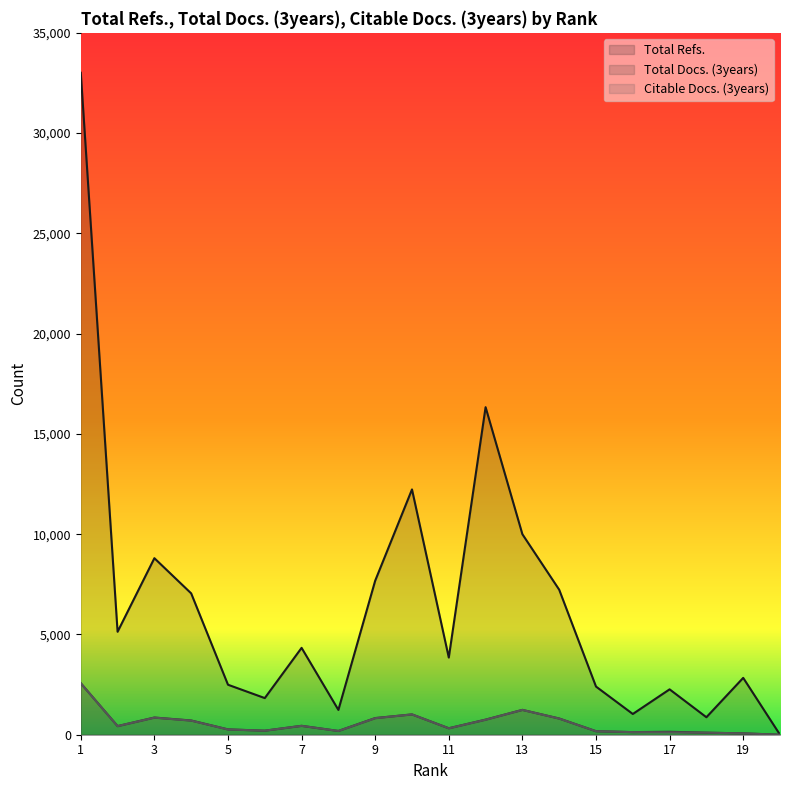

How many data points does each series have?

20